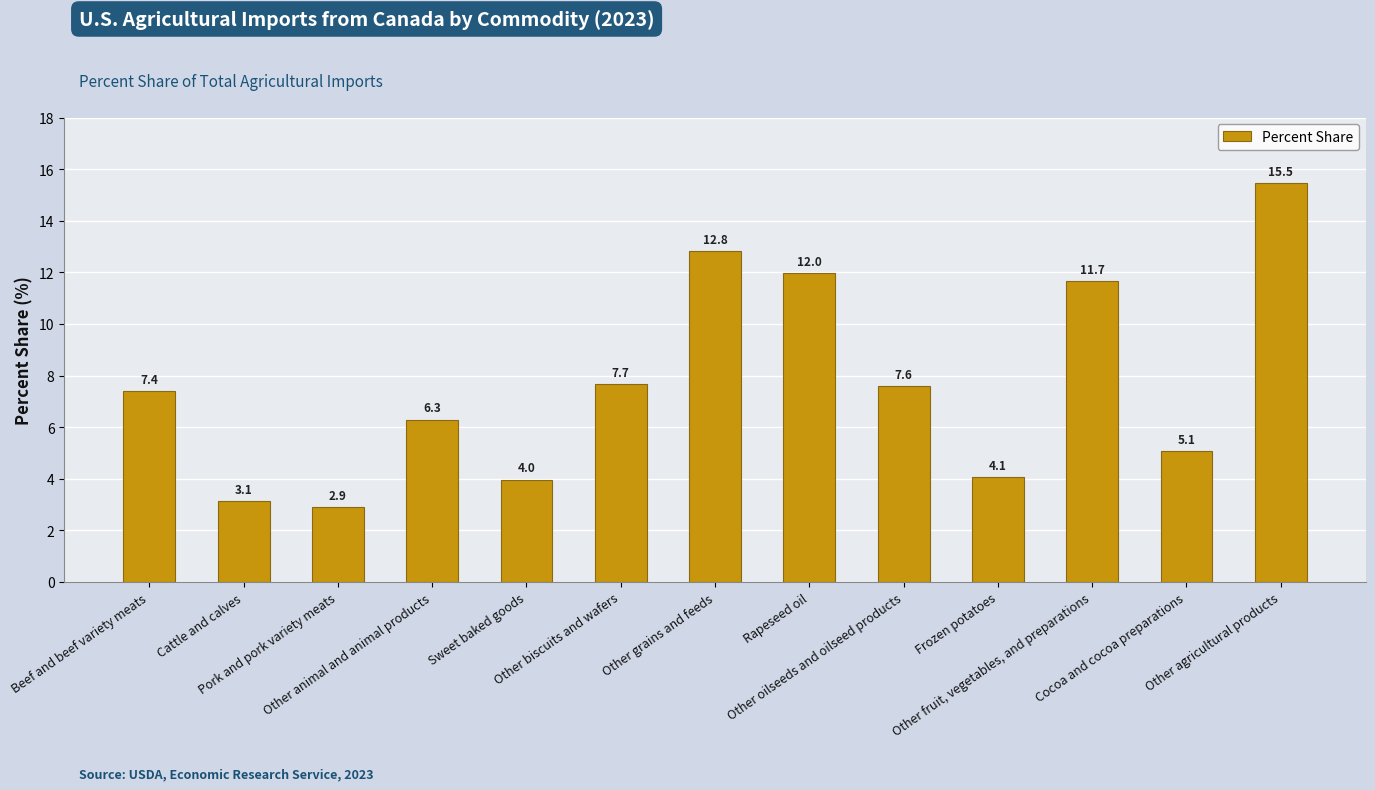

What is the minimum value shown in the chart?

2.9